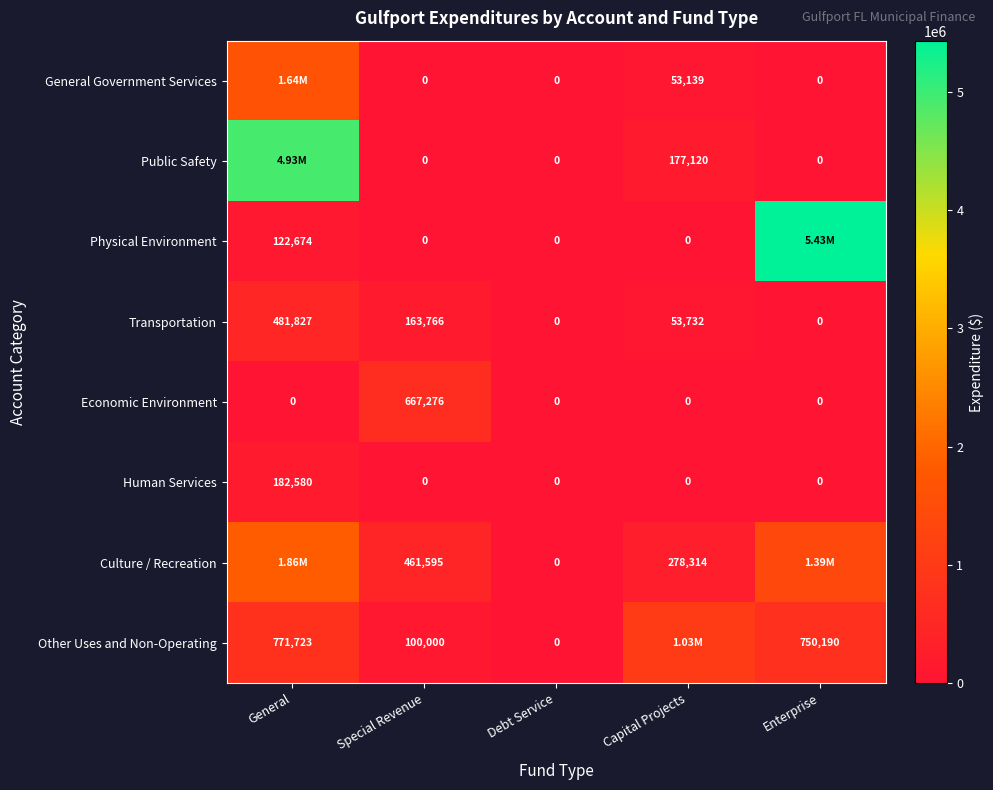

At which label does Economic Environment reach its peak?

Special Revenue